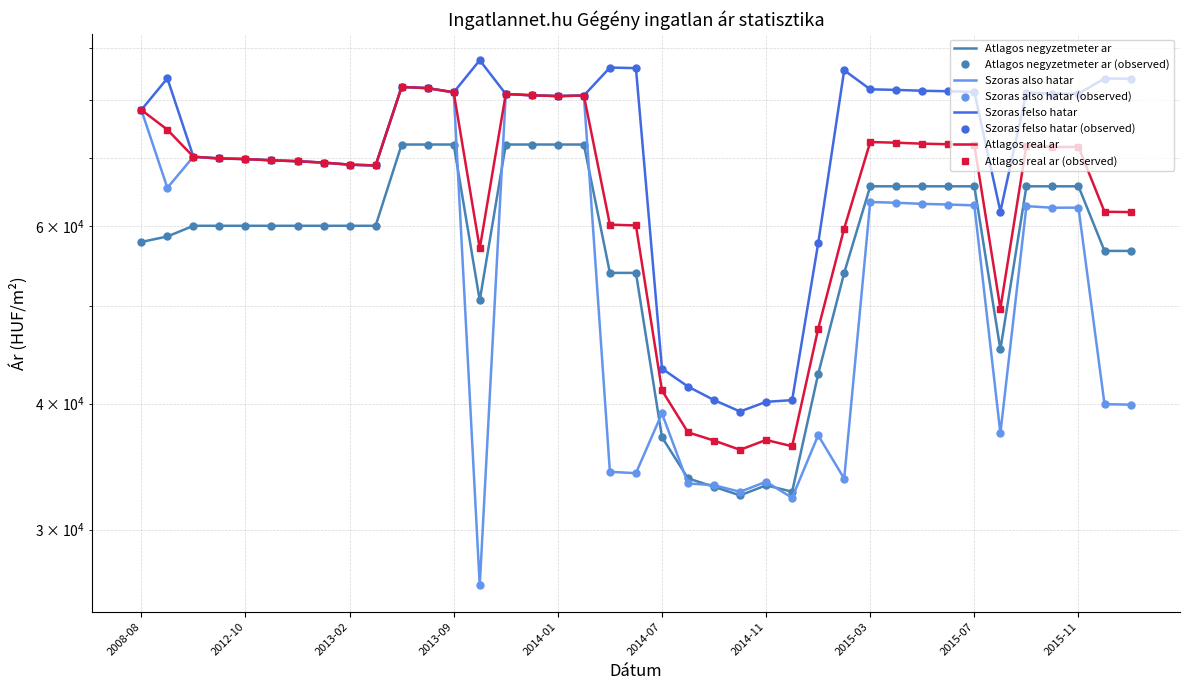

The Atlagos real ar series shows 132259 at 2013-08. True or false?

False